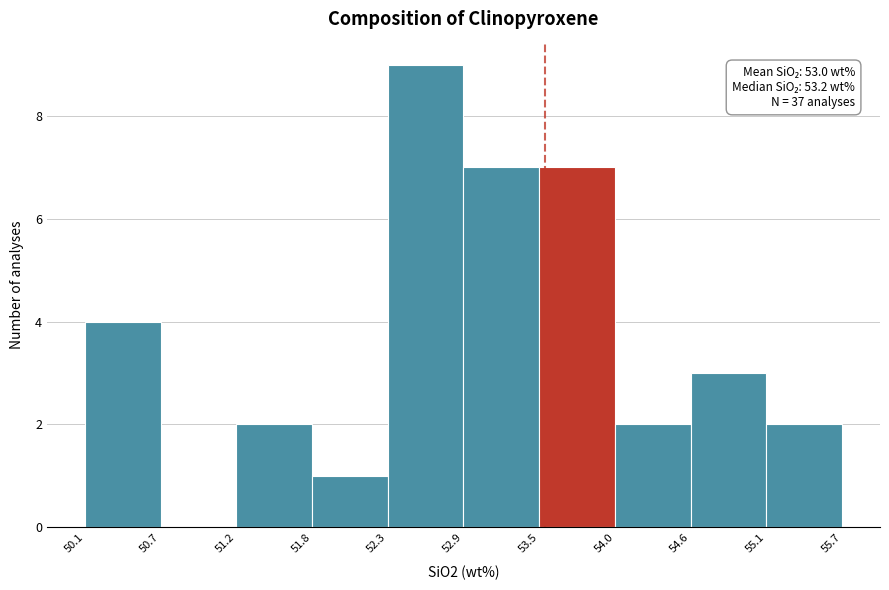

Over which range of the x-axis is the bar tallest?

52.3 to 52.9